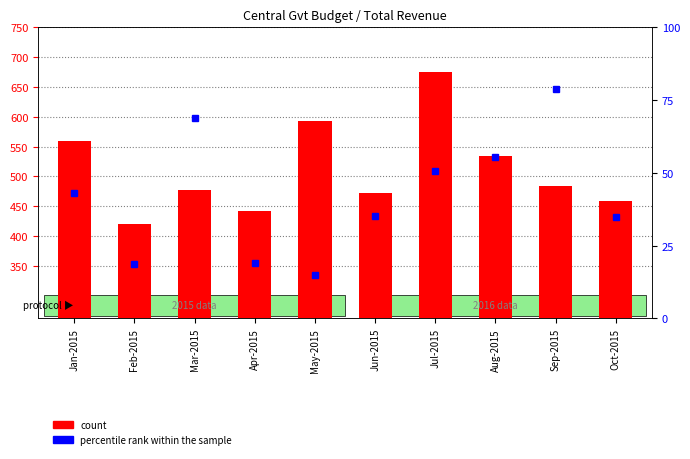

What is the ratio of the value at Mar-2015 to the value at May-2015?

0.8